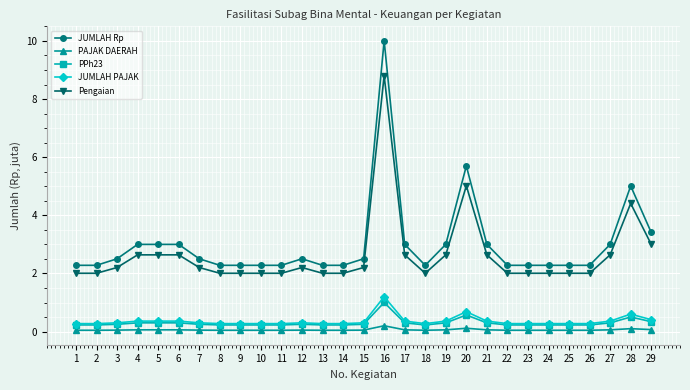

The value of Pengaian at 1 is 2.0. True or false?

True